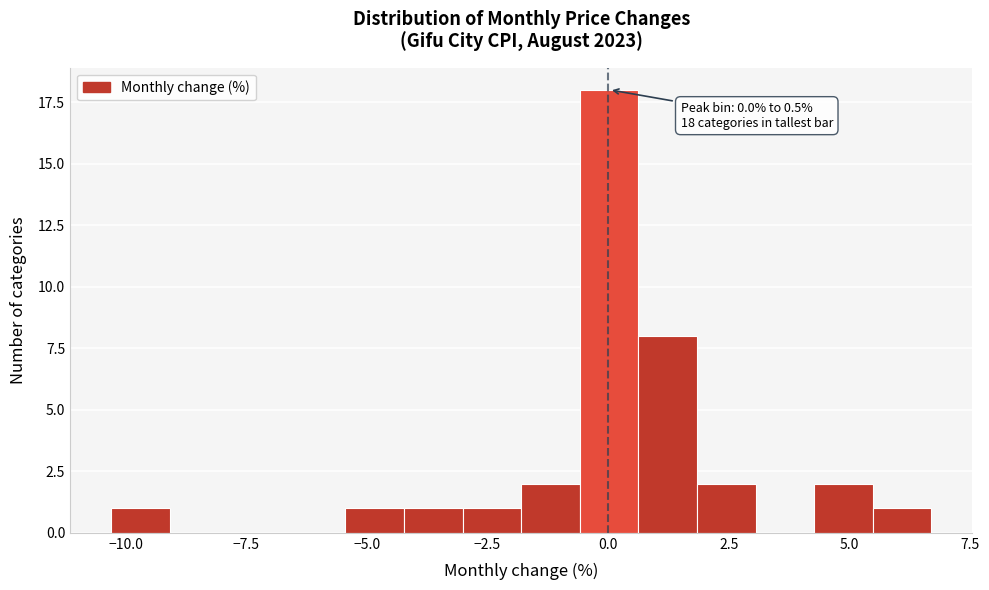

Around what value on the x-axis is the tallest bar? Give the approximate position of its centre, as read against the axis.

0.0